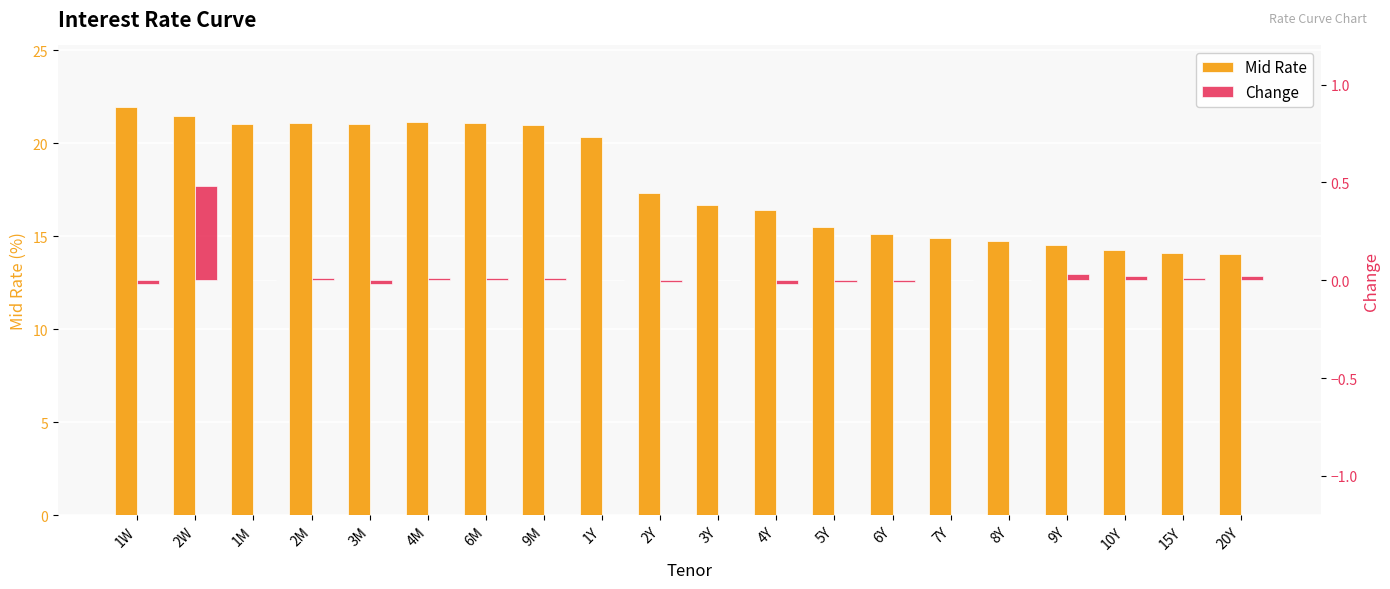

Which series has the largest range (max minus min)?

Mid Rate